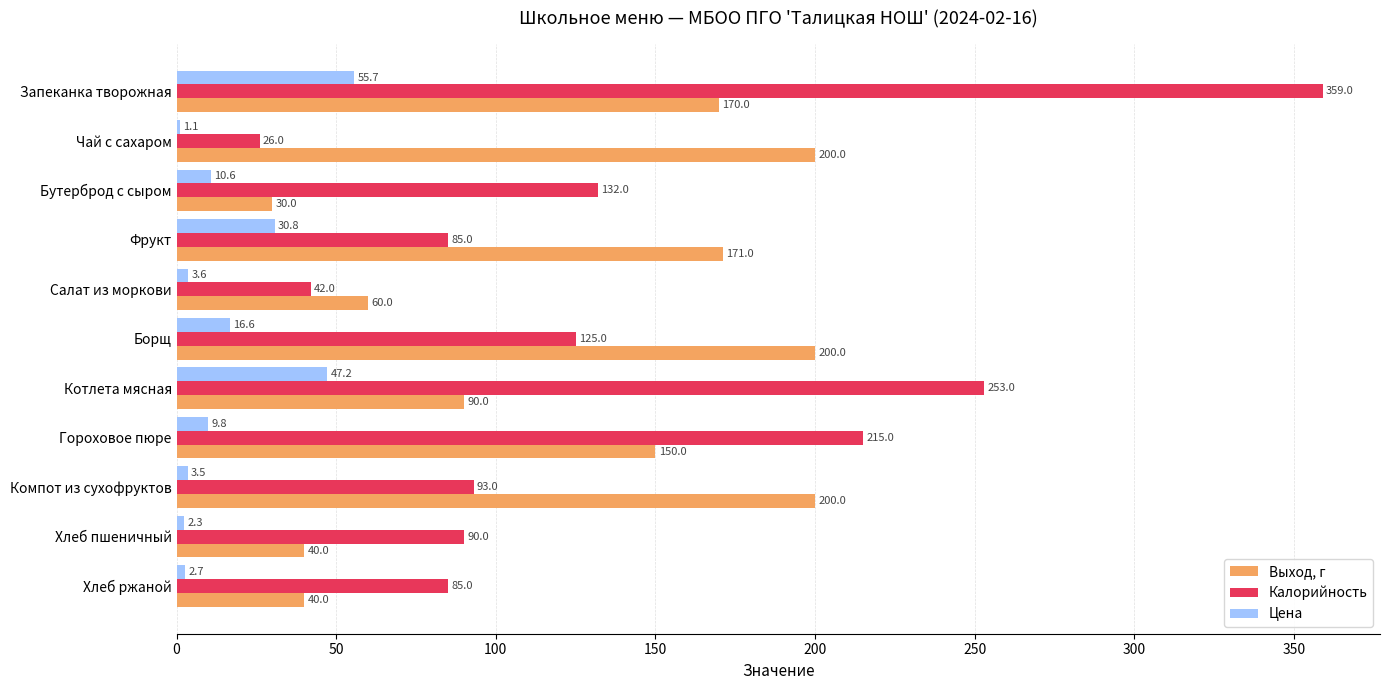

What value does the Цена series have at Салат из моркови?

3.6